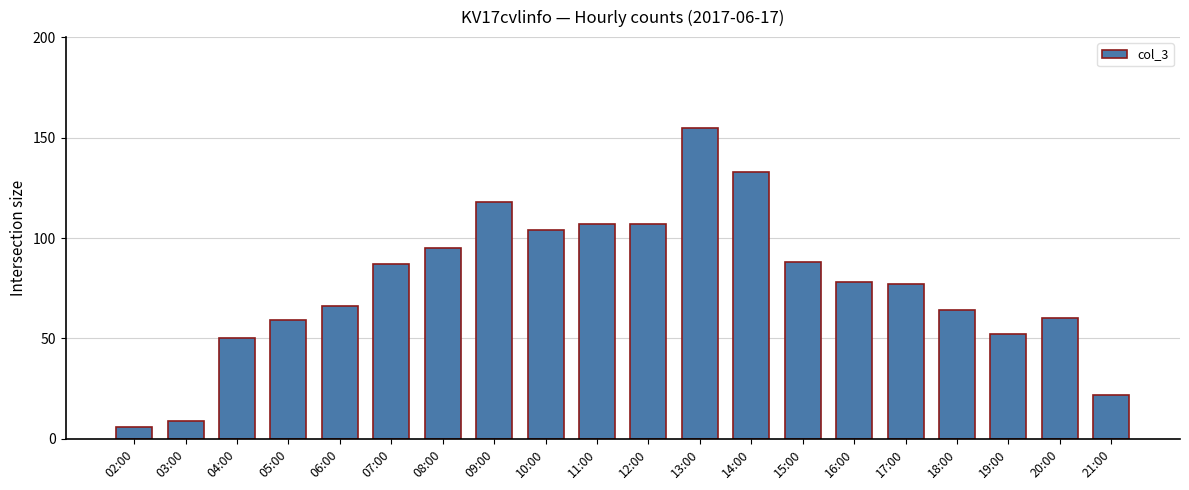

What is the label of the 12th bar from the right?

10:00